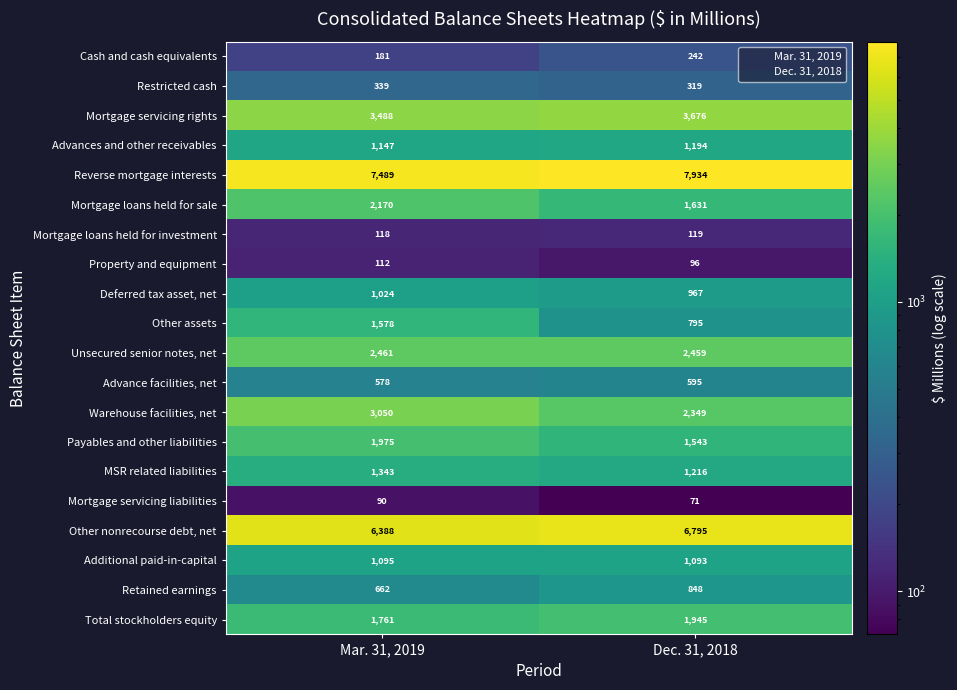

What is the total value across all series at Dec. 31, 2018?

35887